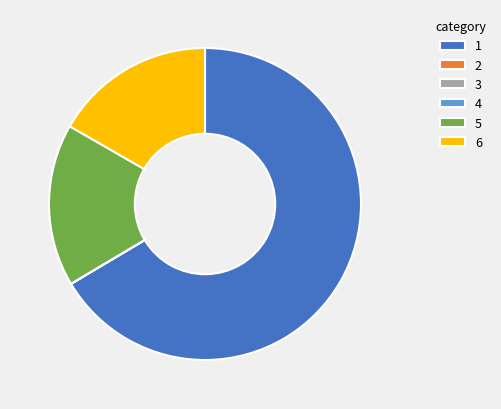

Does 5 represent more than half of the total?

No